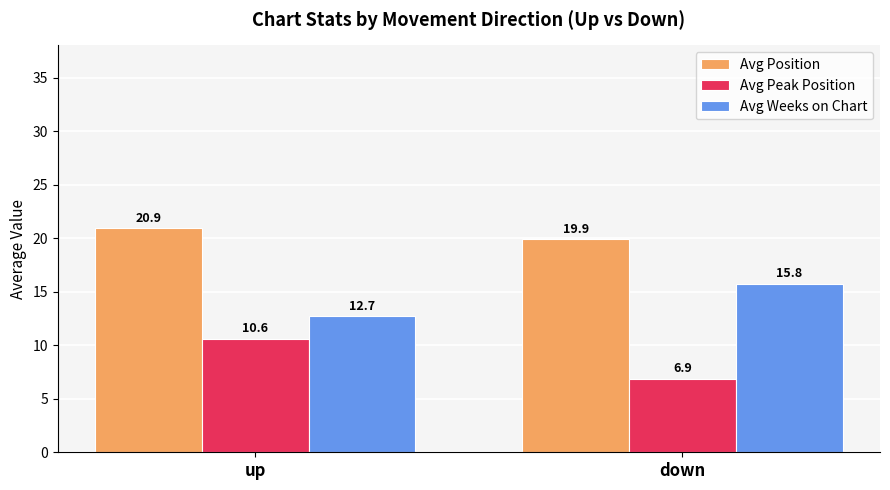

What is the label of the 1st bar from the right?

down